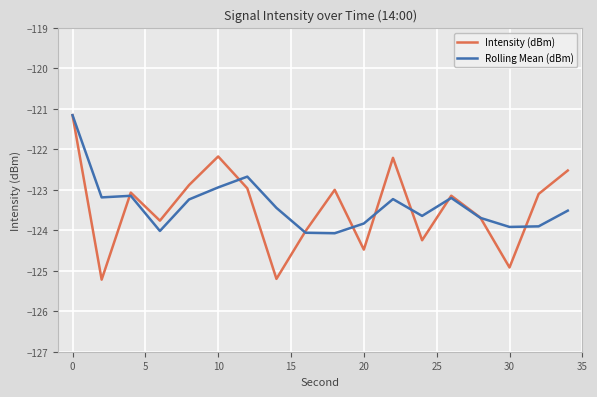

True or false: Intensity (dBm) and Rolling Mean (dBm) cross at least once.

True